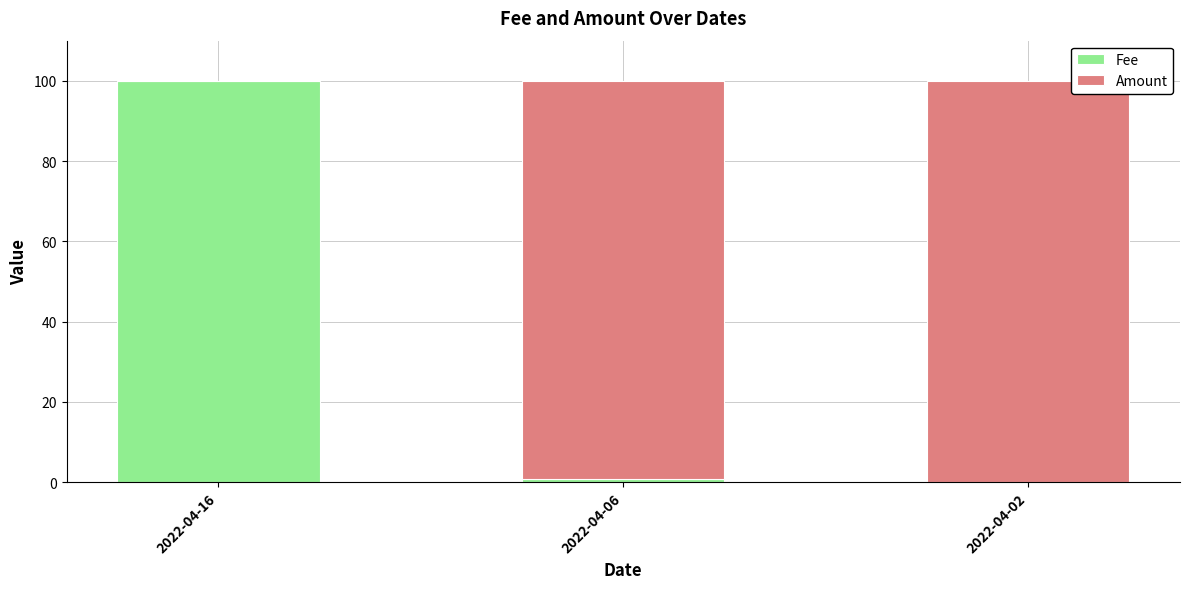

At which label does Fee reach its peak?

2022-04-16